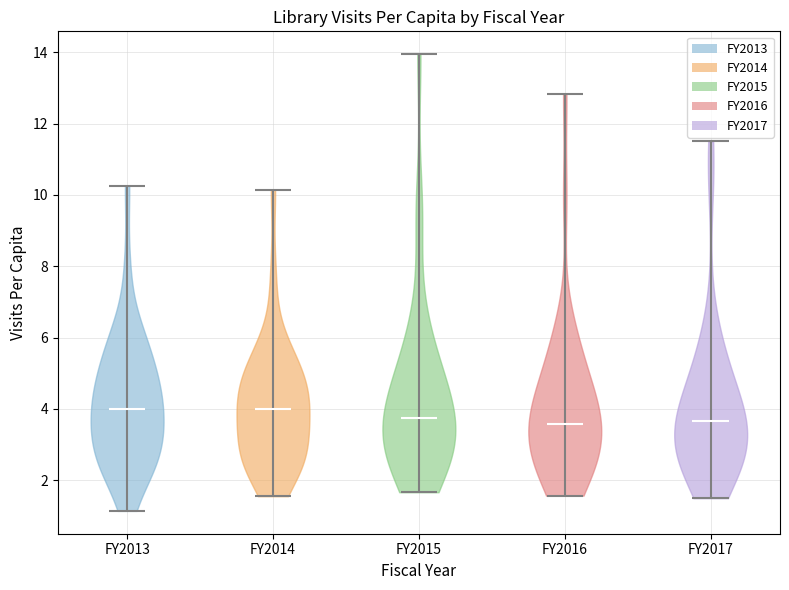

Reading left to right, read every violin against the y-axis: where its median line is, and the lowest and highest points it reaches. The values are not printed on the chart, so give them approximately, as read against the axis.

FY2013: median line 4.0, lowest point 1.2, highest point 10.2
FY2014: median line 4.0, lowest point 1.6, highest point 10.2
FY2015: median line 3.8, lowest point 1.6, highest point 14.0
FY2016: median line 3.6, lowest point 1.6, highest point 12.8
FY2017: median line 3.6, lowest point 1.4, highest point 11.4